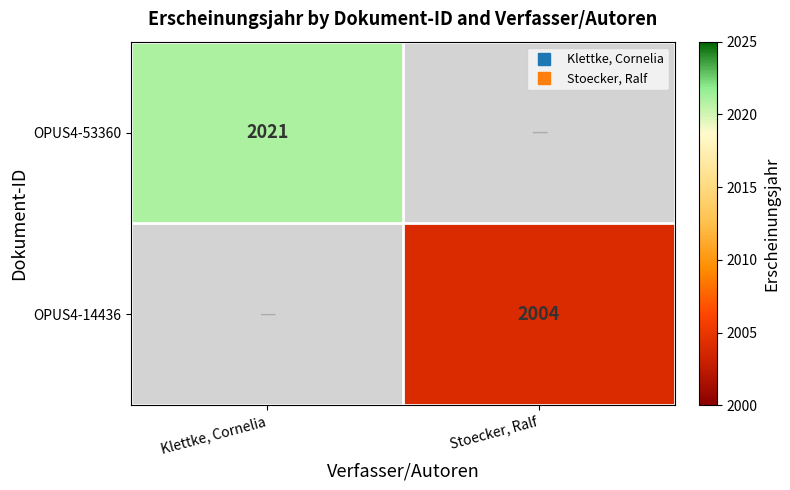

Which category has the highest value in the OPUS4-14436 series?

Klettke, Cornelia